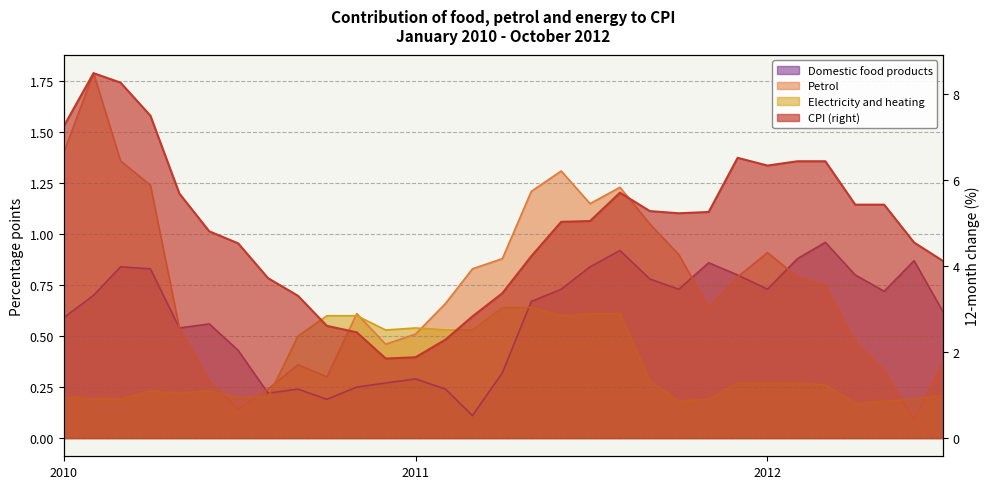

At how many categories does at least one series exceed 5?

17